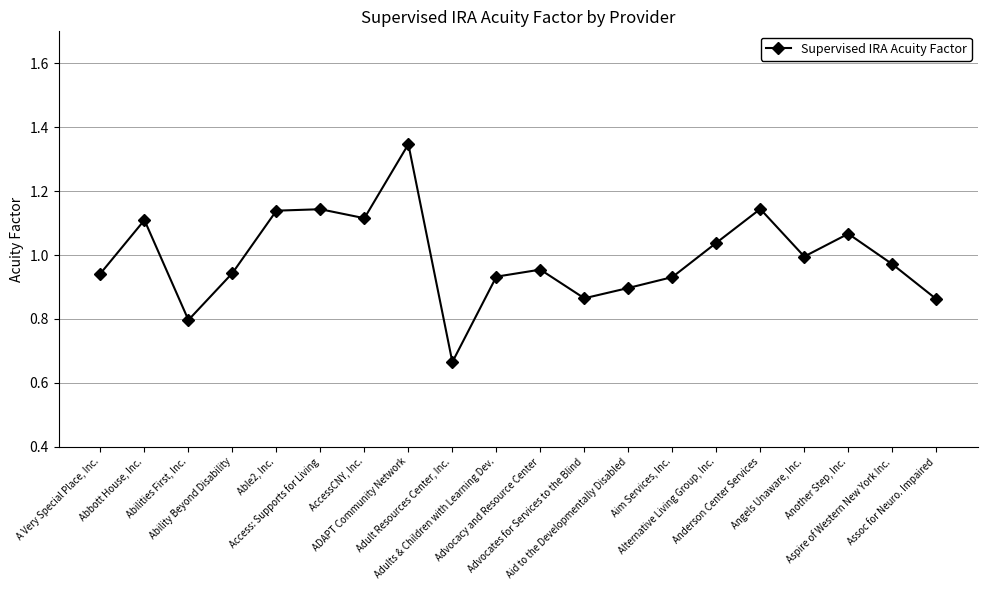

What is the difference between the values at Anderson Center Services and ADAPT Community Network?

0.2